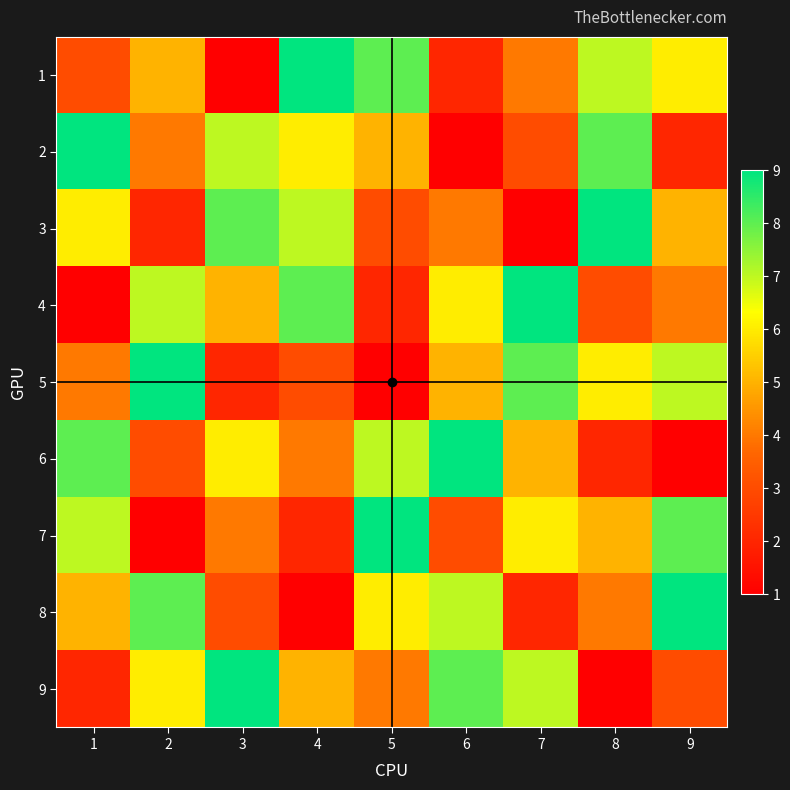

At which category is the sum across all series the highest?

1